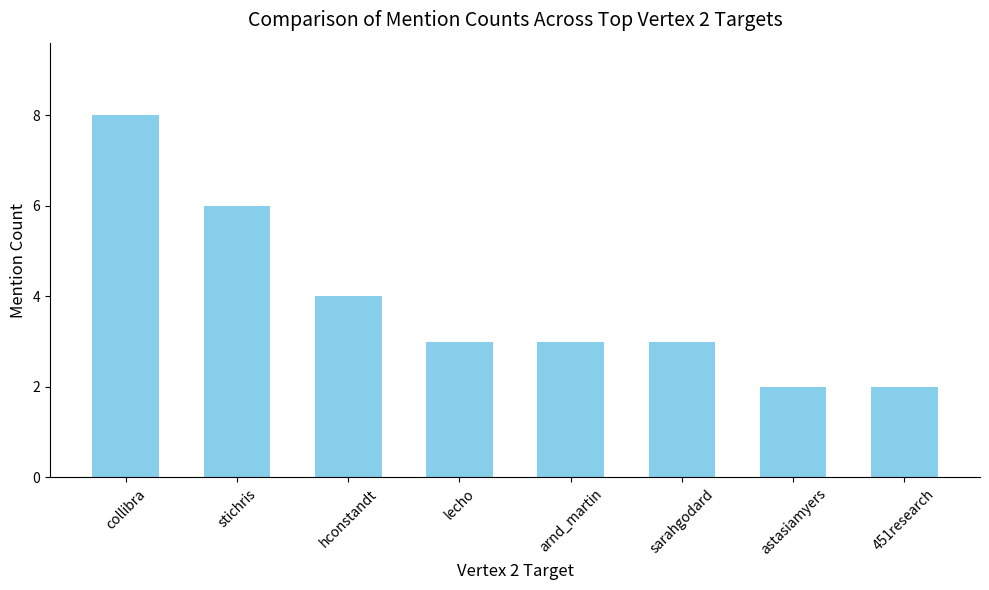

What is the difference between the values at 451research and arnd_martin?

1